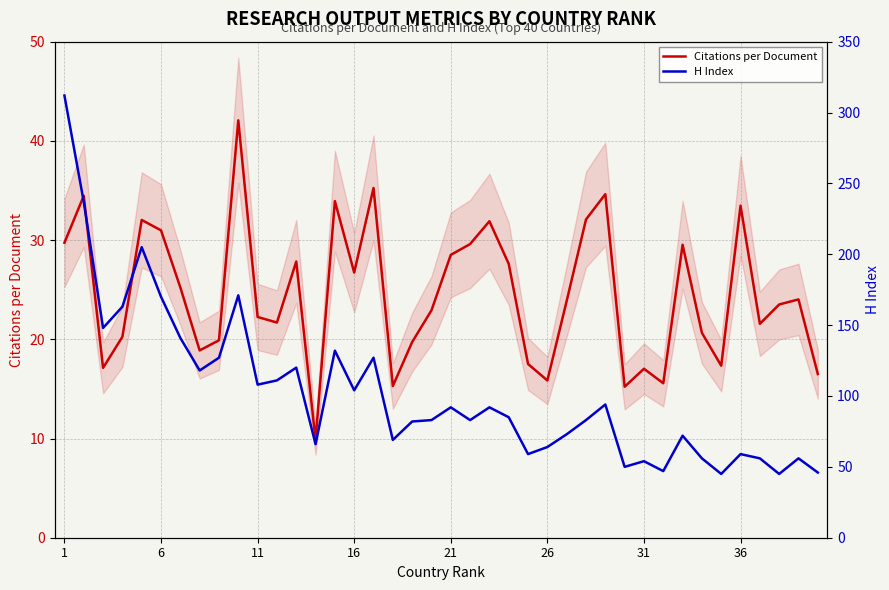

List the series in order of their overall mean, lowest first.

Citations per Document, H Index